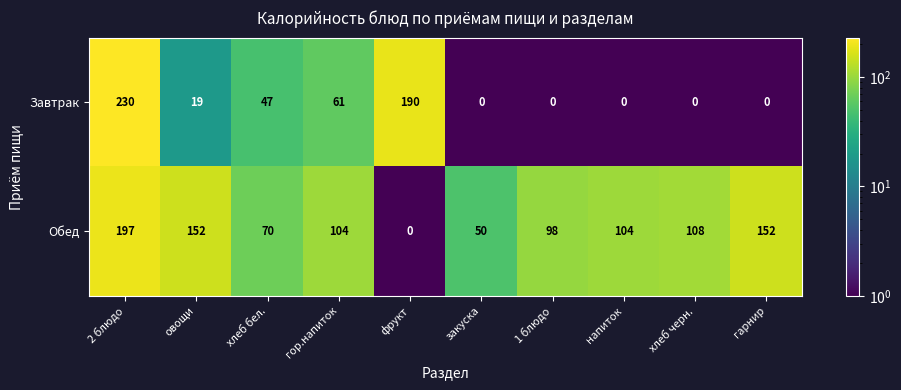

What is the total value across all series at 1 блюдо?

98